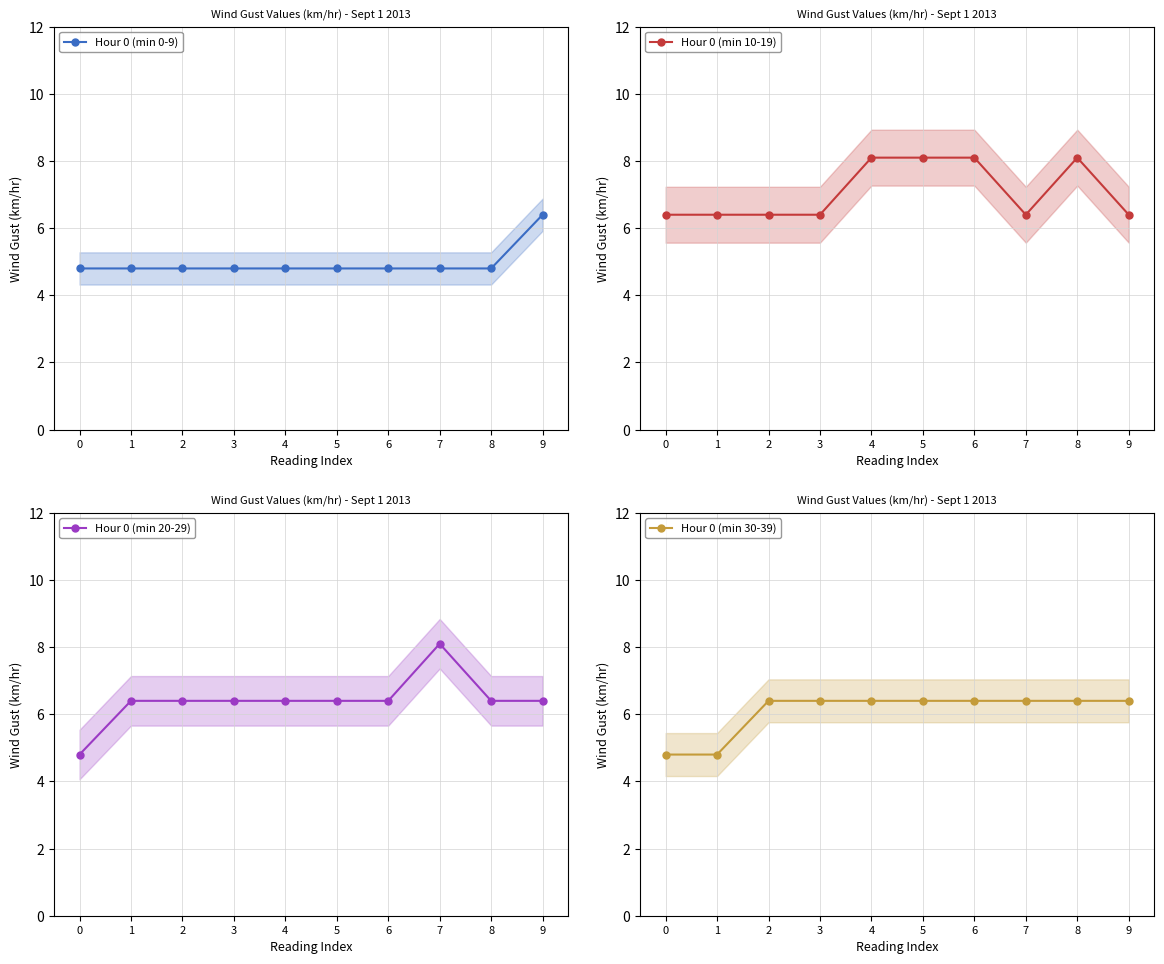

At 5, list the series in order from smallest to largest.

Hour 0 (min 0-9), Hour 0 (min 20-29), Hour 0 (min 30-39), Hour 0 (min 10-19)